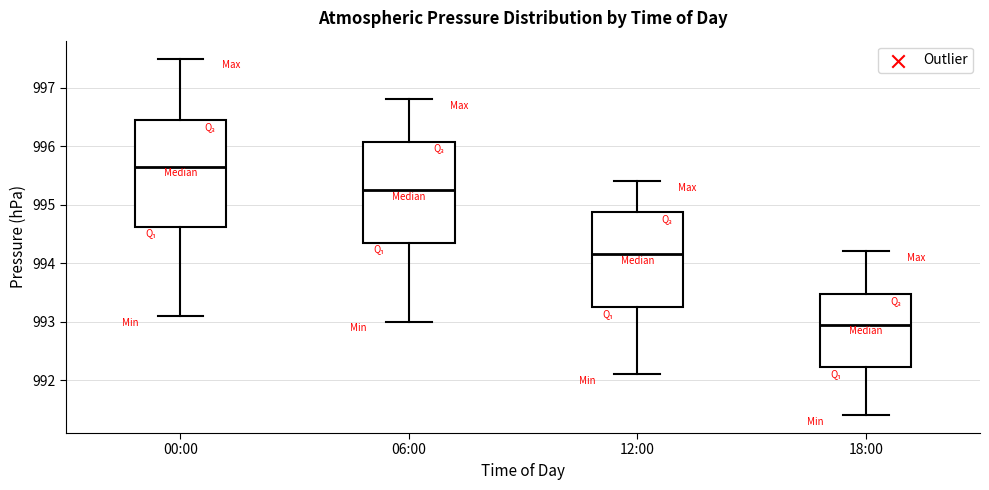

Reading left to right, transcribe this box plot: for each box, give where its median line is, the range the box spans, and where its two whiskers end, as read against the y-axis. The values are not printed on the chart, so give them approximately, as read against the axis.

00:00: median 995.7, box 994.6 to 996.5, whiskers 993.1 to 997.5
06:00: median 995.3, box 994.4 to 996.1, whiskers 993.0 to 996.8
12:00: median 994.2, box 993.3 to 994.9, whiskers 992.1 to 995.4
18:00: median 993.0, box 992.2 to 993.5, whiskers 991.4 to 994.2